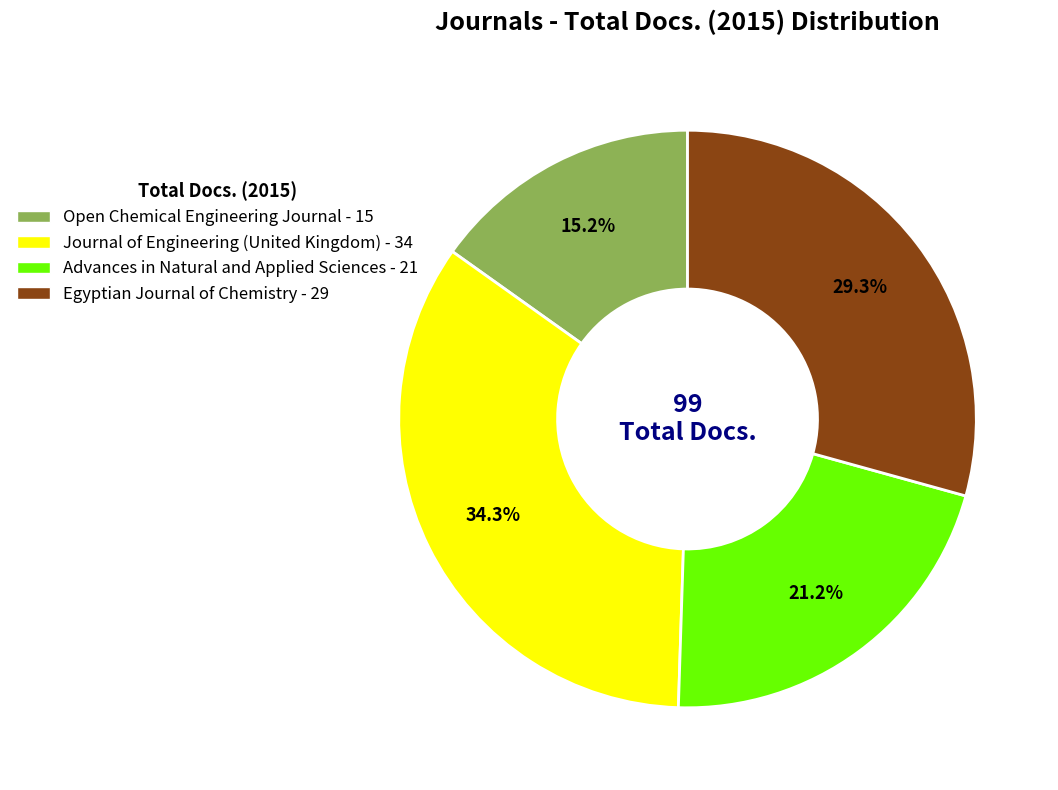

What percentage do Advances in Natural and Applied Sciences and Egyptian Journal of Chemistry together represent?

50.5%